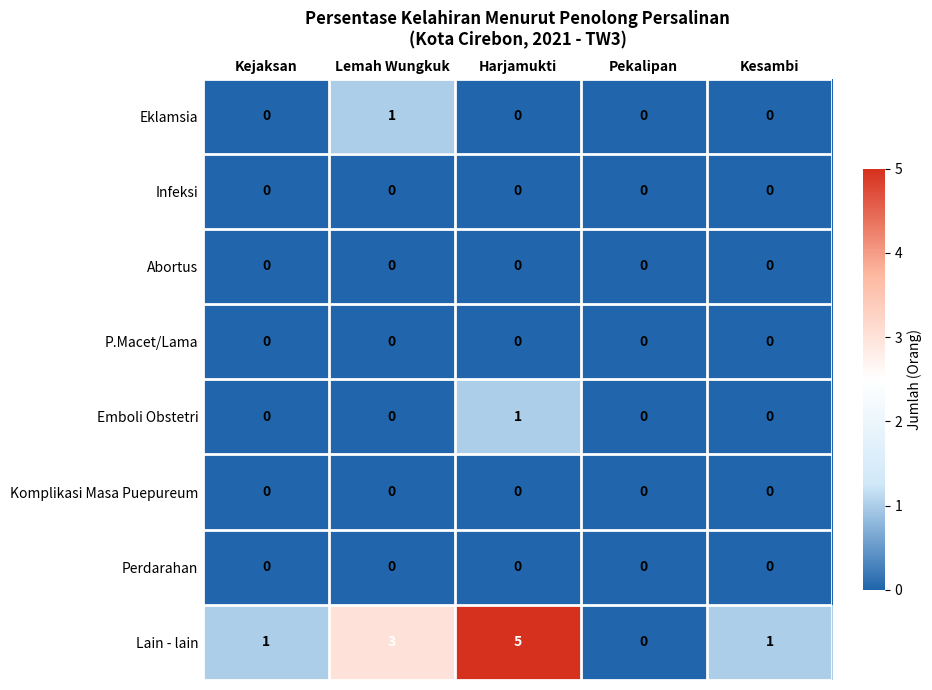

How many Emboli Obstetri values are between 0 and 1?

5